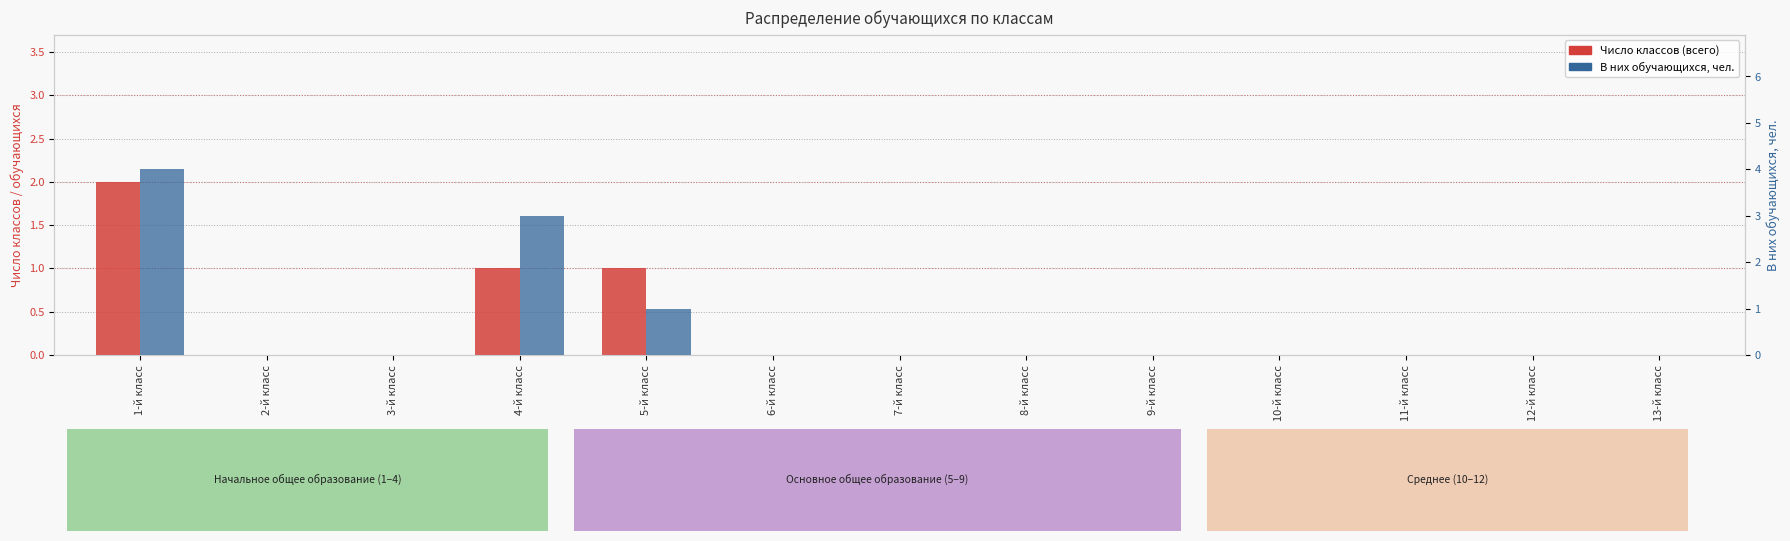

Reading left to right, transcribe all the data shown in this chart.

Число классов (всего): 2	0	0	1	1	0	0	0	0	0	0	0	0
В них обучающихся, чел.: 4	0	0	3	1	0	0	0	0	0	0	0	0